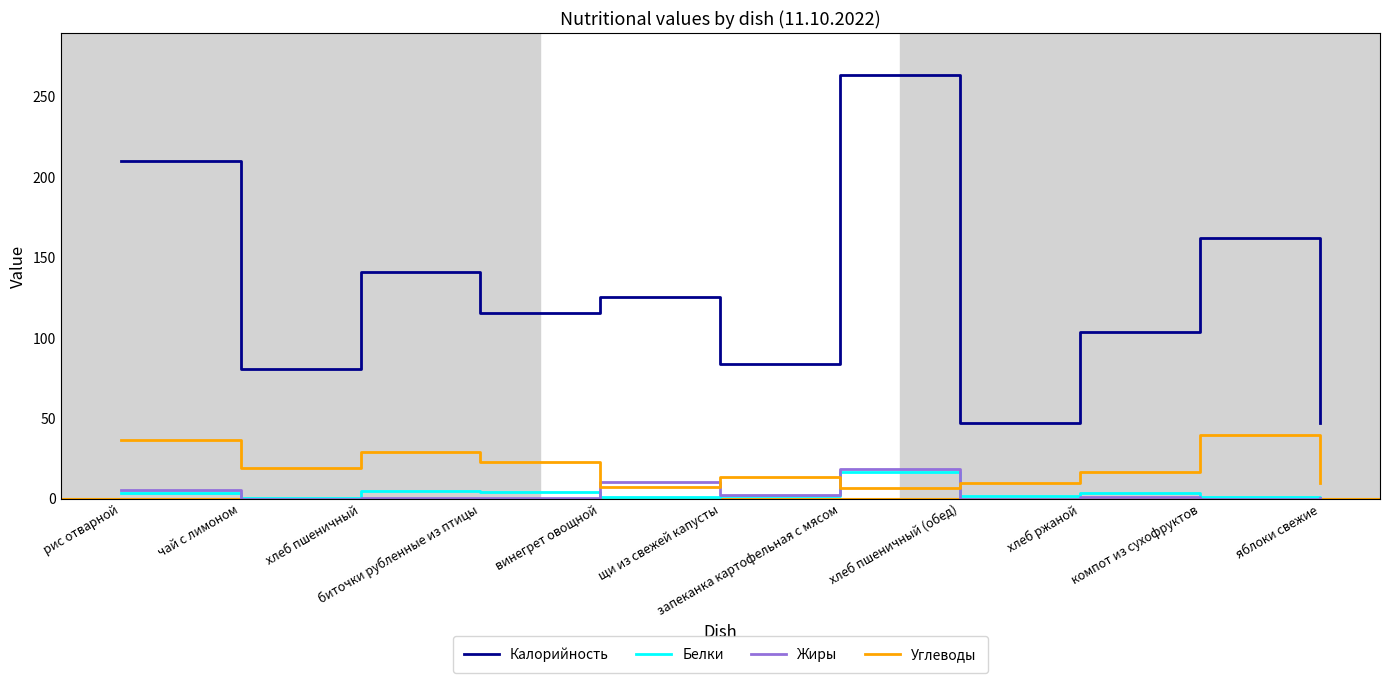

True or false: Жиры and Калорийность cross at least once.

False